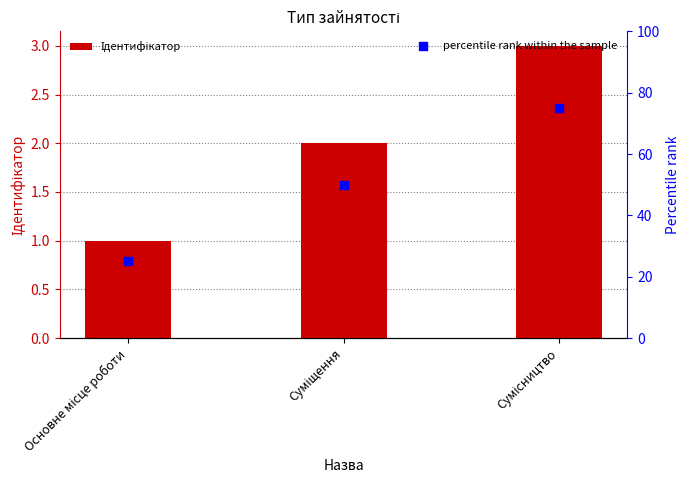

Is the value of Ідентифікатор at Сумісництво greater than the value of percentile rank within the sample at Сумісництво?

No